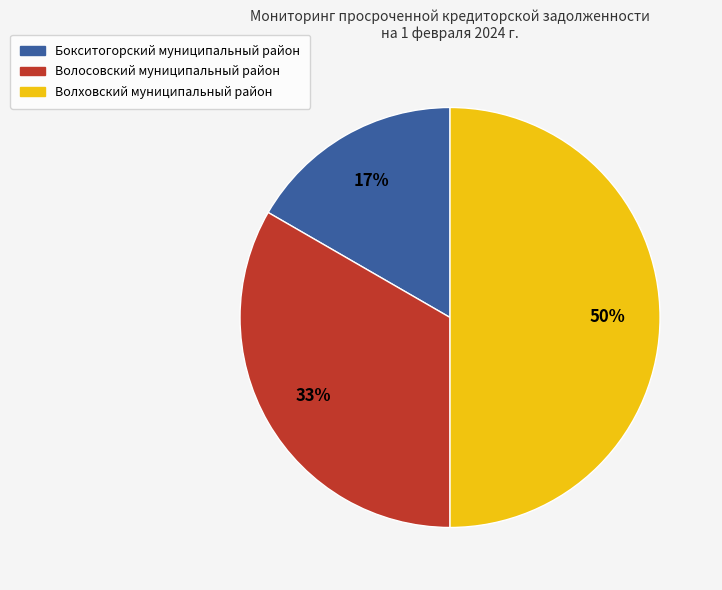

How many slices are in this pie chart?

3